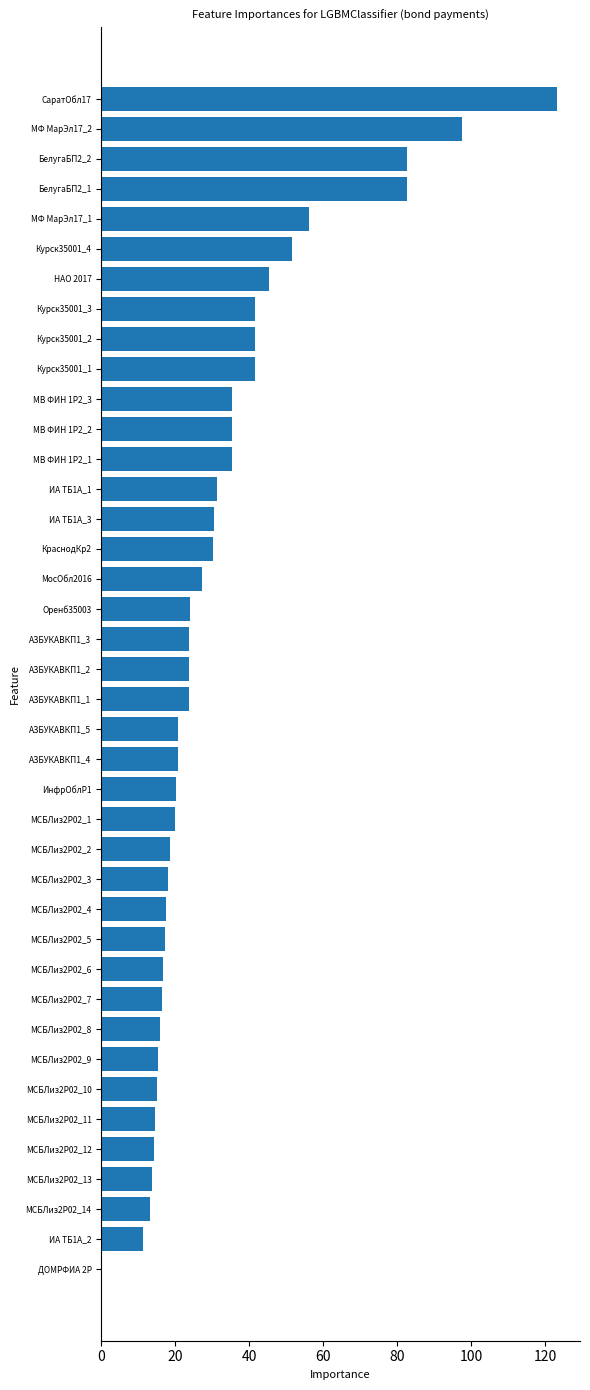

Are the bars horizontal?

Yes